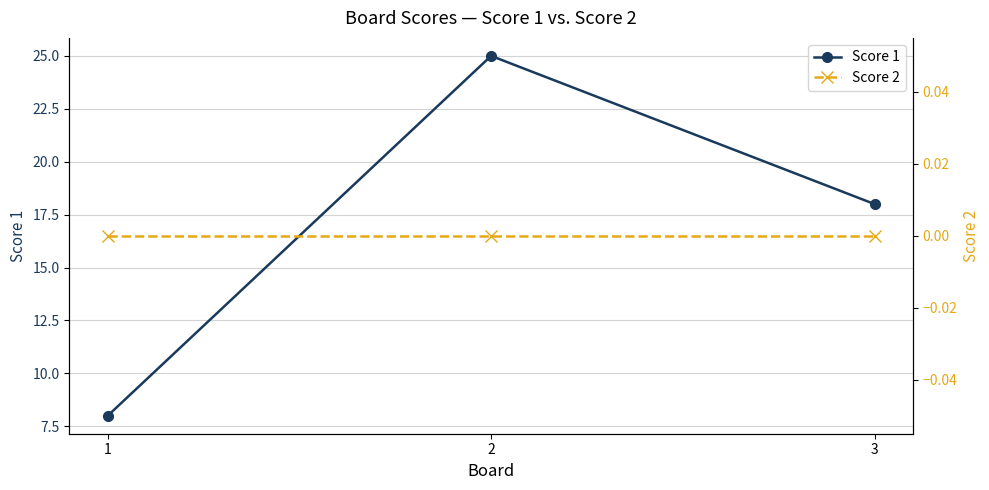

Rank the series by their average value, from highest to lowest.

Score 1, Score 2